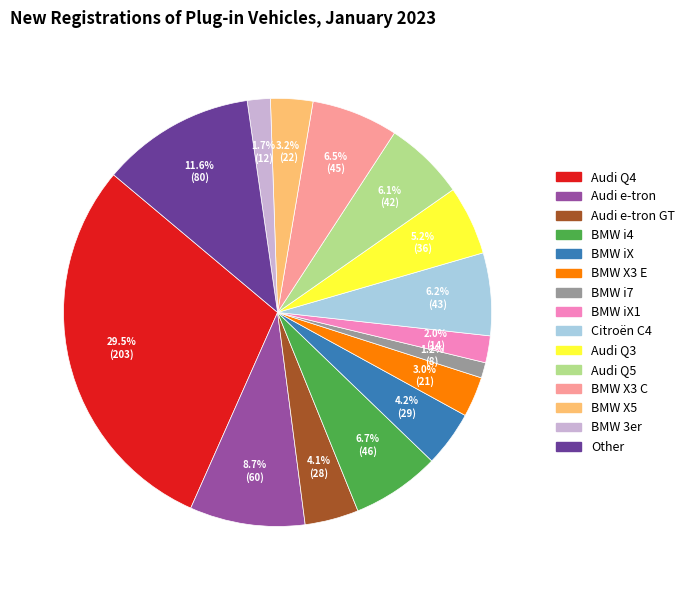

Is there any slice that represents more than half of the pie?

No